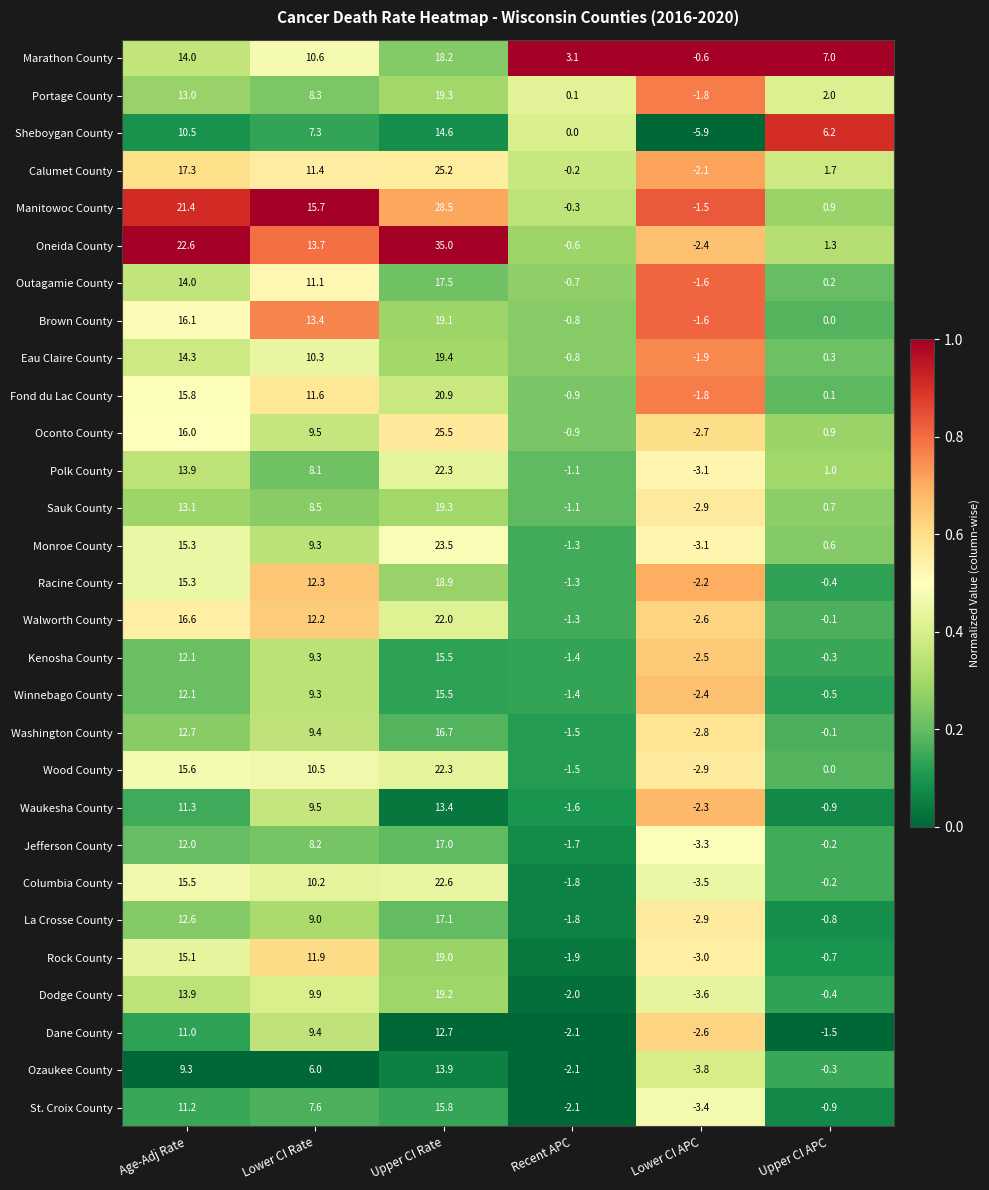

What is the difference between the second highest and minimum values in the Washington County series?

15.5